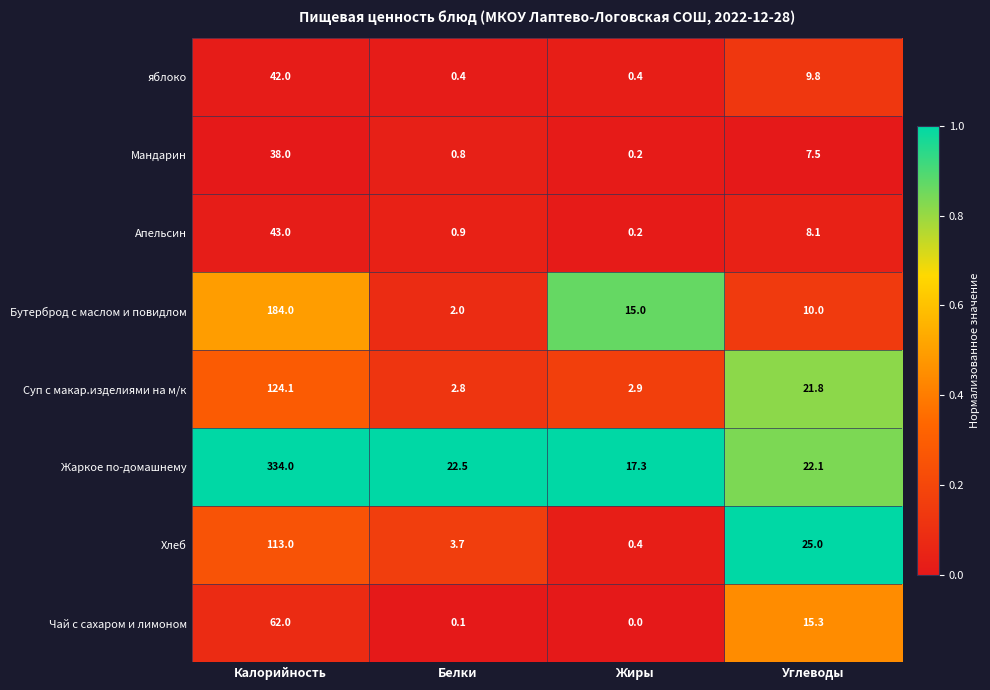

What is the highest value of the Жаркое по-домашнему series?

334.0